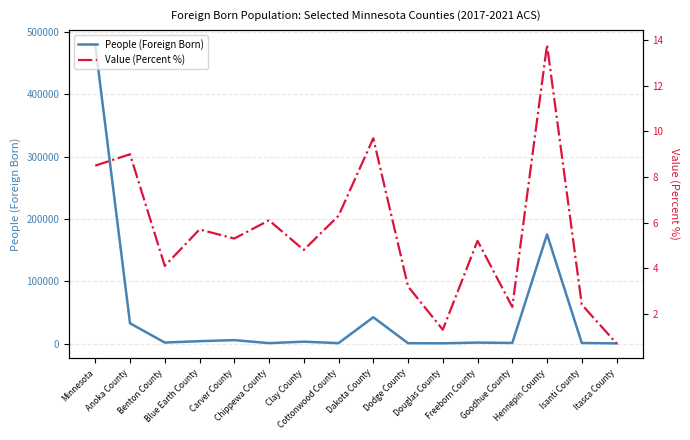

List the series in order of their peak value, highest first.

People (Foreign Born), Value (Percent %)